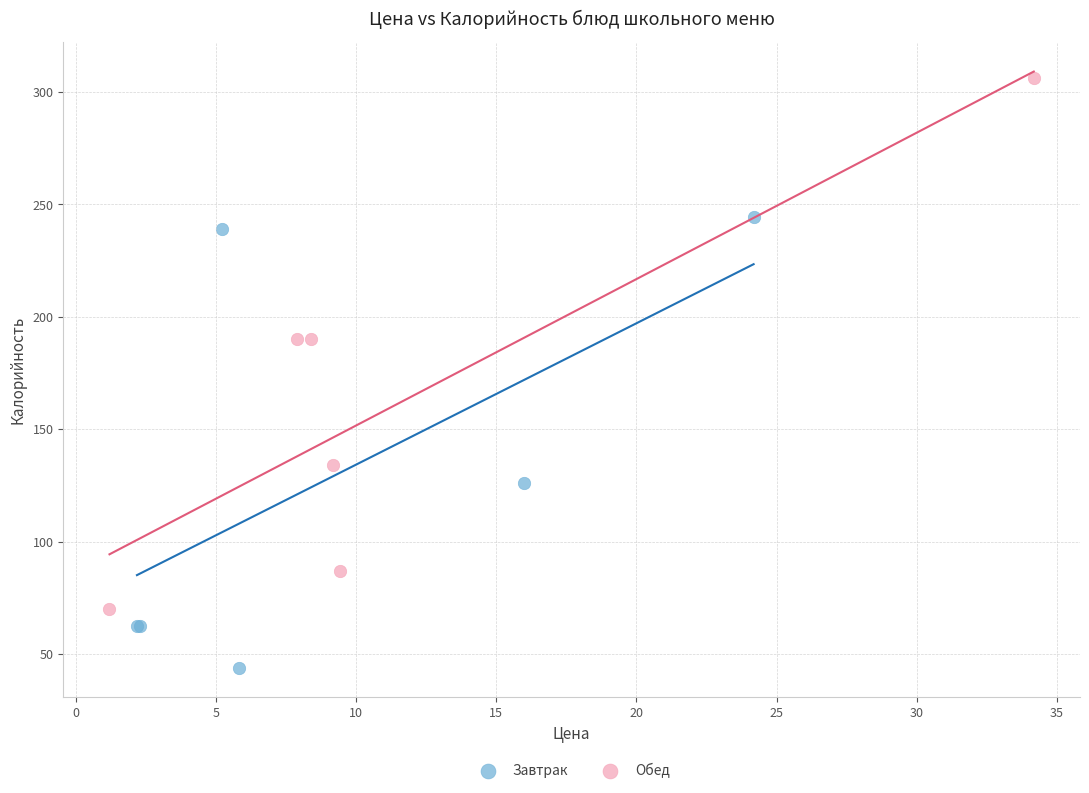

Which series contains the highest Y value?

Обед